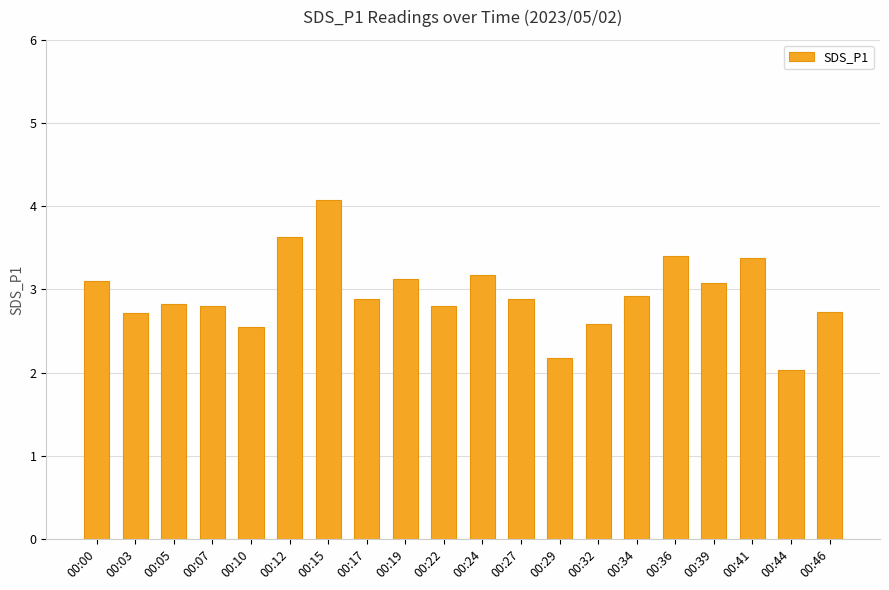

What is the value of the 6th bar from the left?

3.6